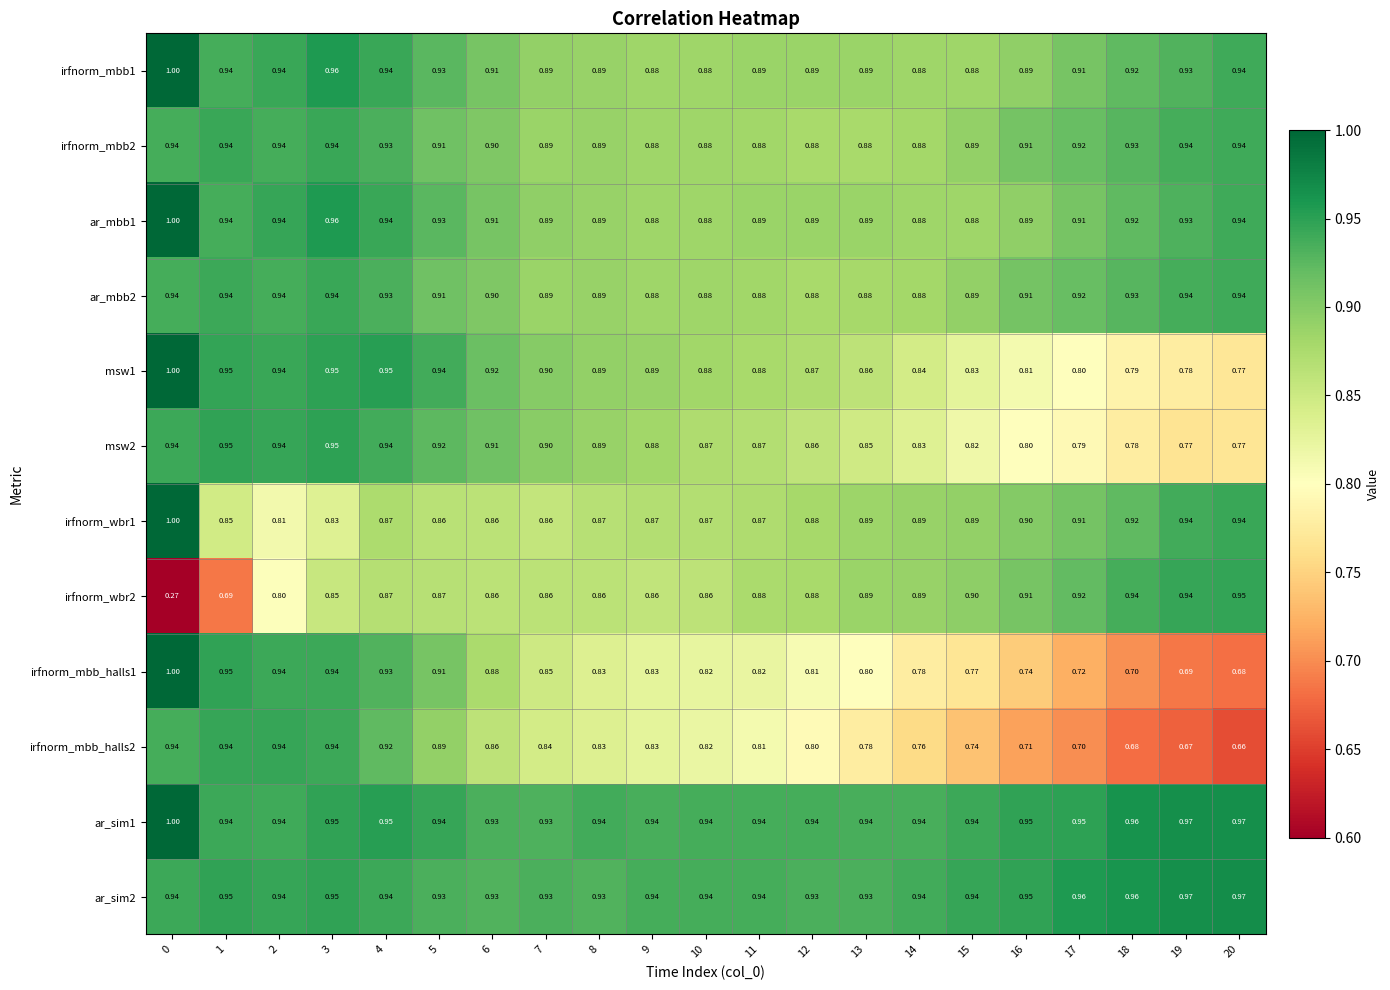

Is the value of irfnorm_wbr1 at 15 greater than the value of irfnorm_wbr2 at 0?

Yes